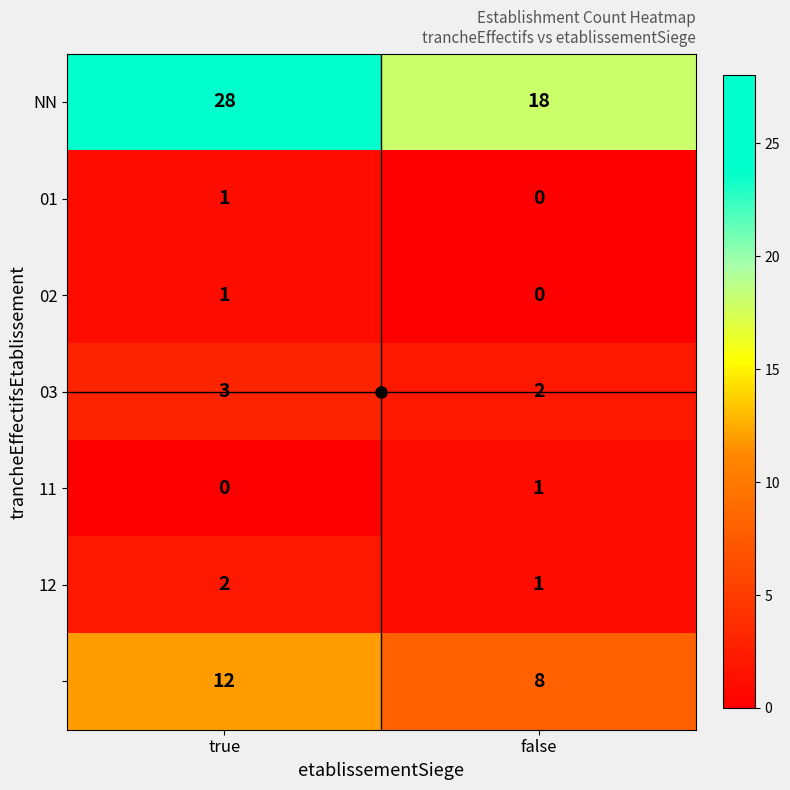

What is the spread (max minus min) of values at true?

28